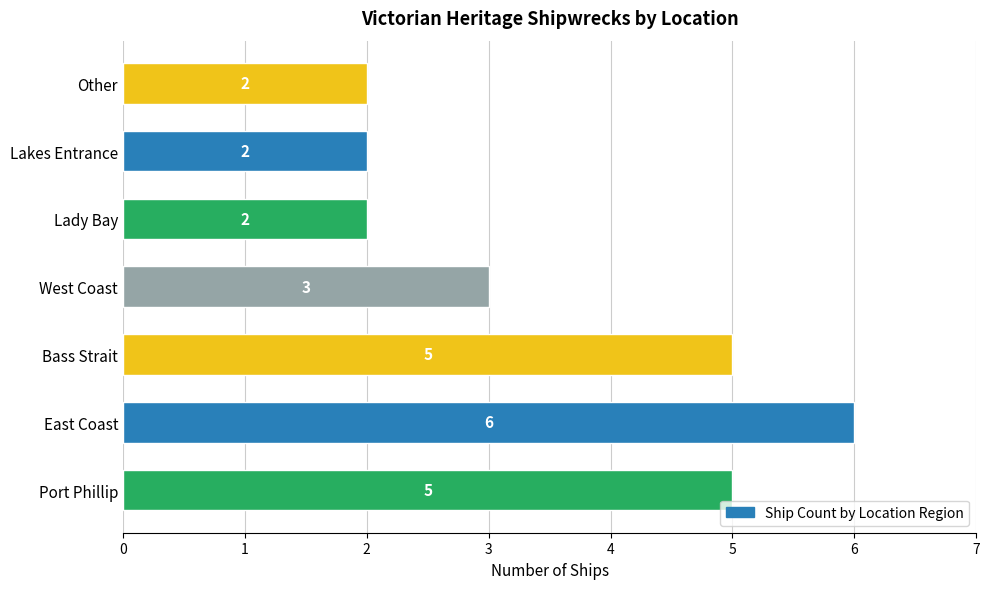

How many categories are shown in the chart?

7